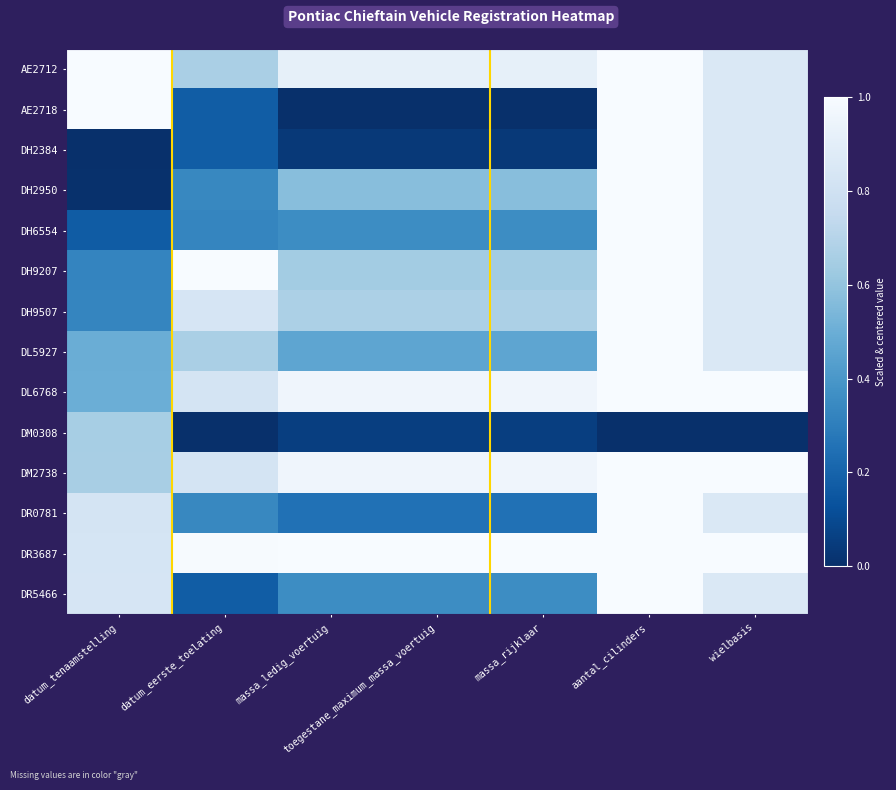

At which category is the sum across all series the highest?

aantal_cilinders